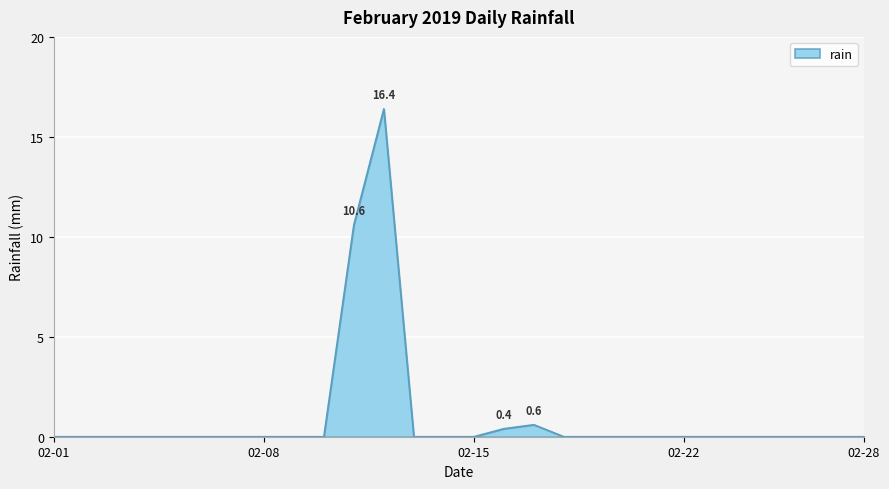

Reading left to right, what are all the values shown in this chart?

0.0	0.0	0.0	0.0	0.0	0.0	0.0	0.0	0.0	0.0	10.6	16.4	0.0	0.0	0.0	0.4	0.6	0.0	0.0	0.0	0.0	0.0	0.0	0.0	0.0	0.0	0.0	0.0